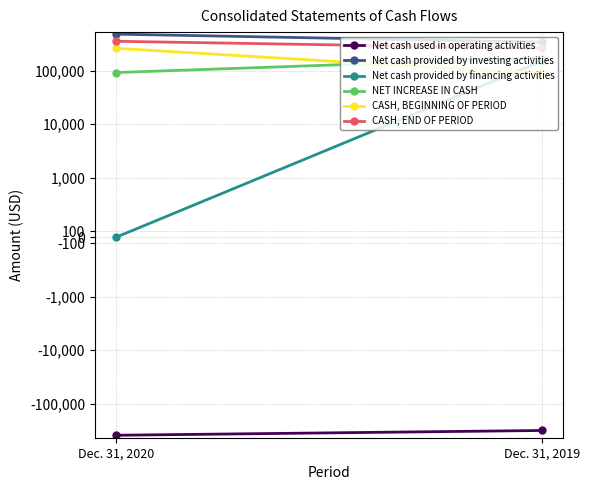

Count the number of categories in the chart.

2